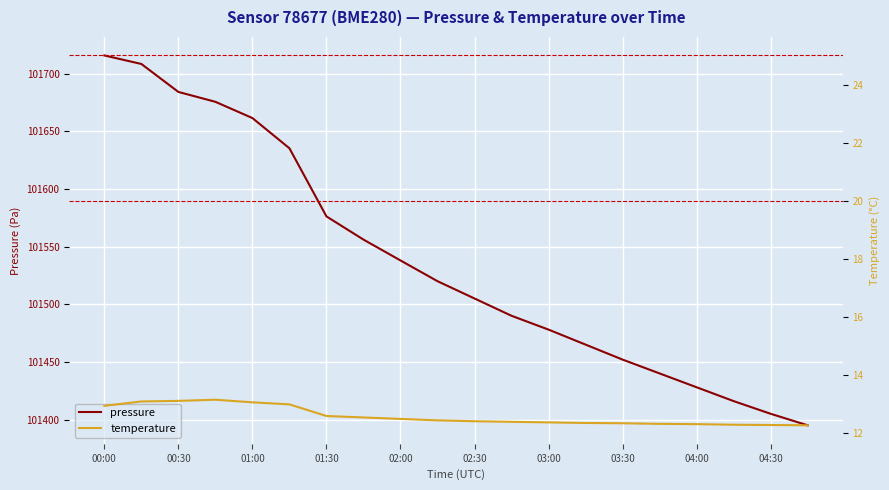

True or false: pressure and temperature cross at least once.

False